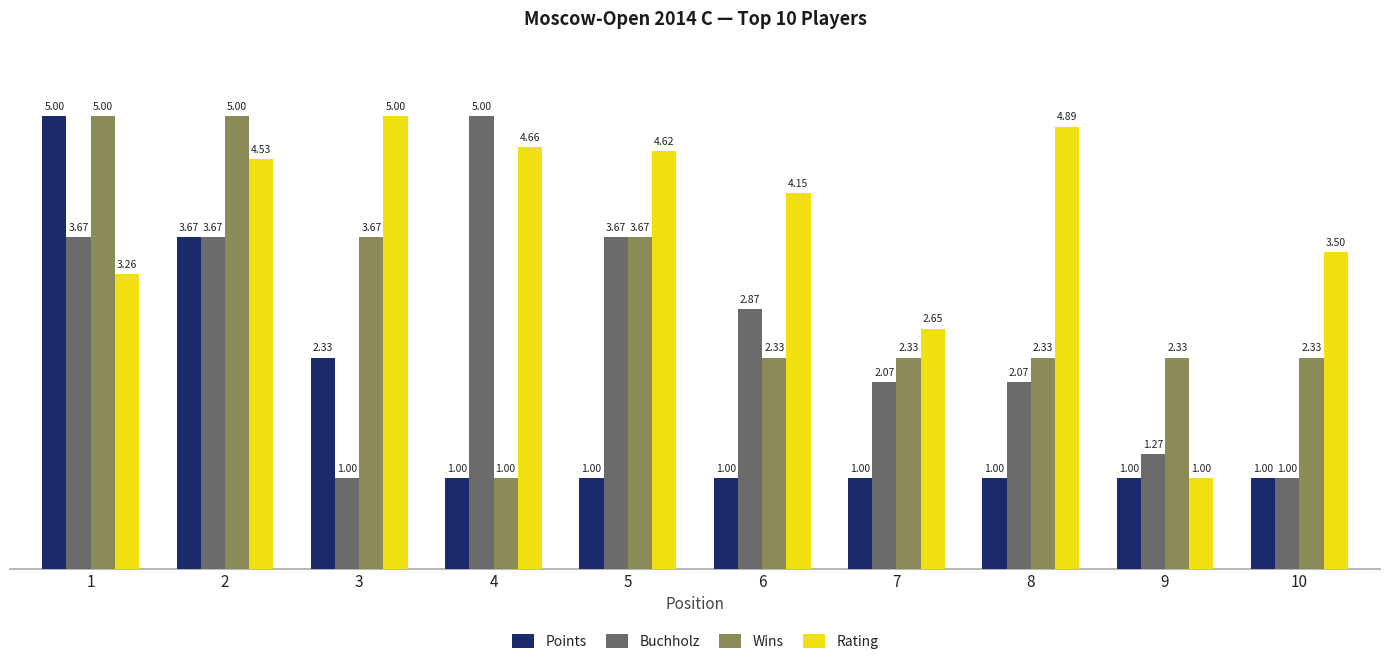

Which category has the highest value in the Points series?

1